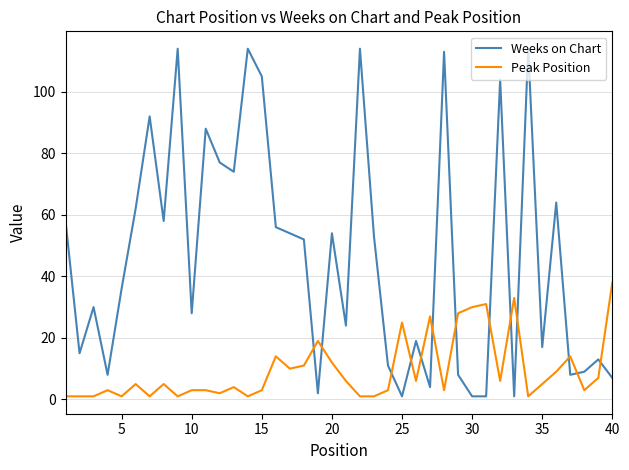

Rank the series by their average value, from lowest to highest.

Peak Position, Weeks on Chart